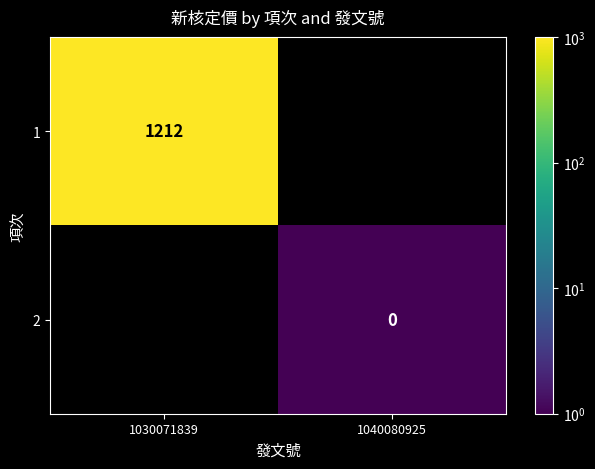

At which category does the chart reach its minimum across all series?

1040080925